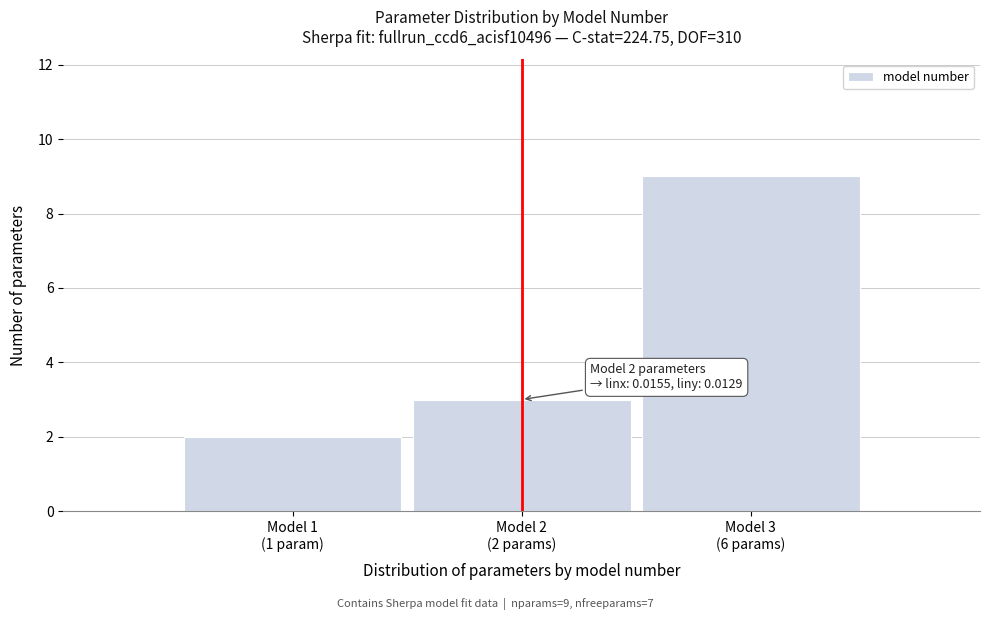

Reading left to right, extract all data points from this chart.

2	3	9